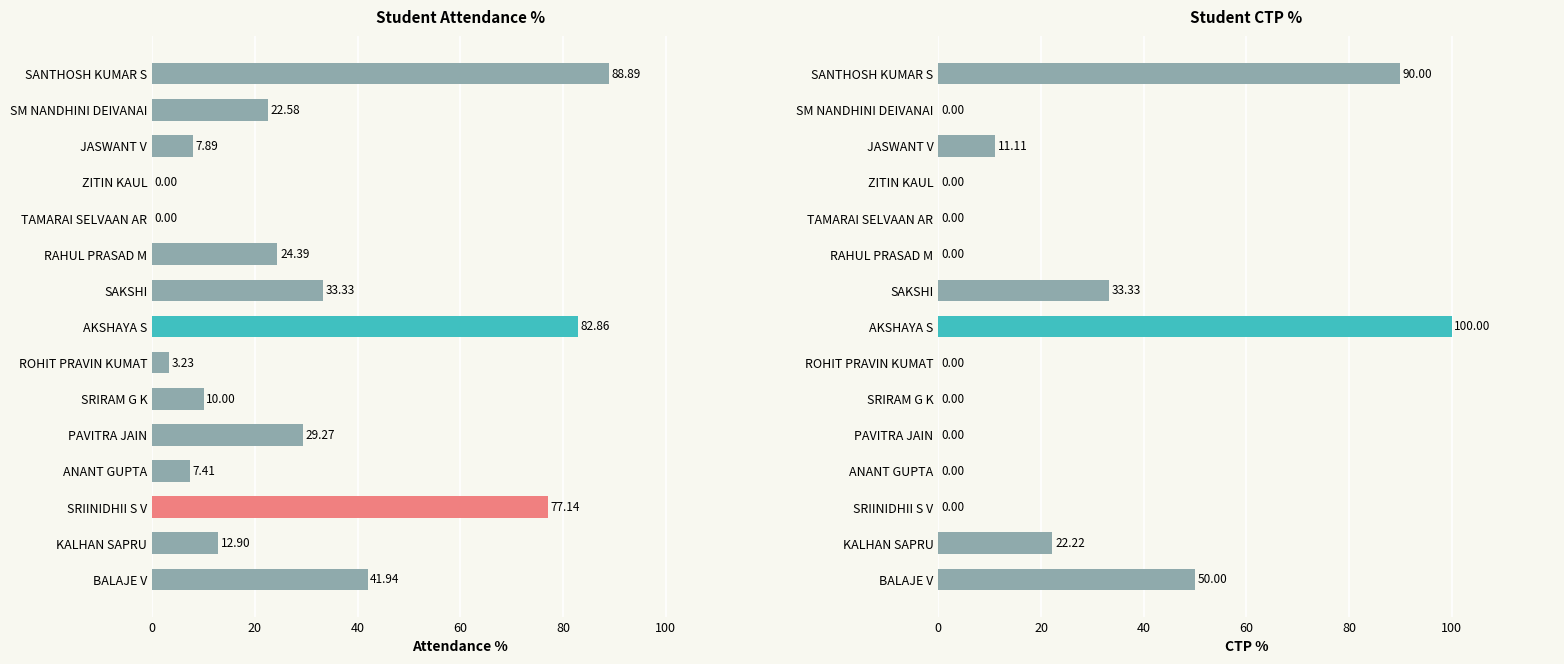

Which series has the largest range (max minus min)?

CTP %